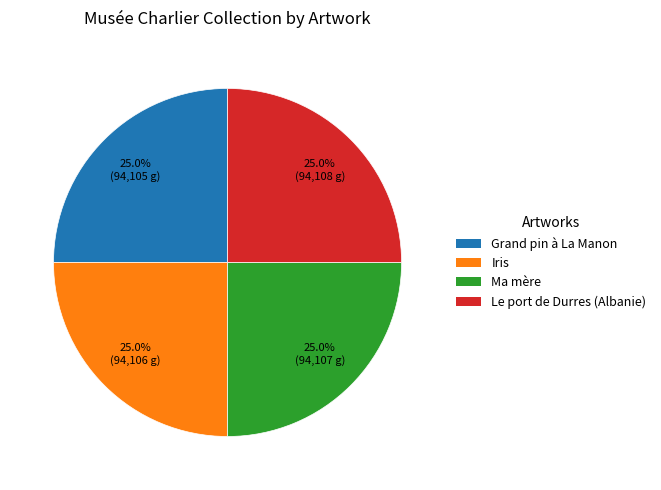

What percentage is the Grand pin à La Manon slice, to the nearest percent?

25%